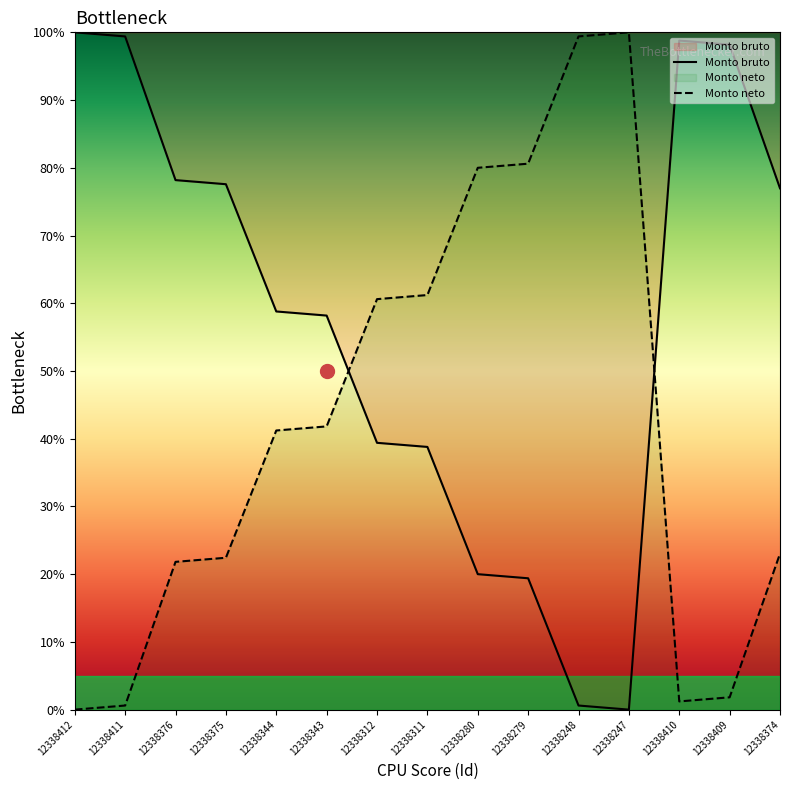

Where does the Monto neto series first go above 41?

12338344